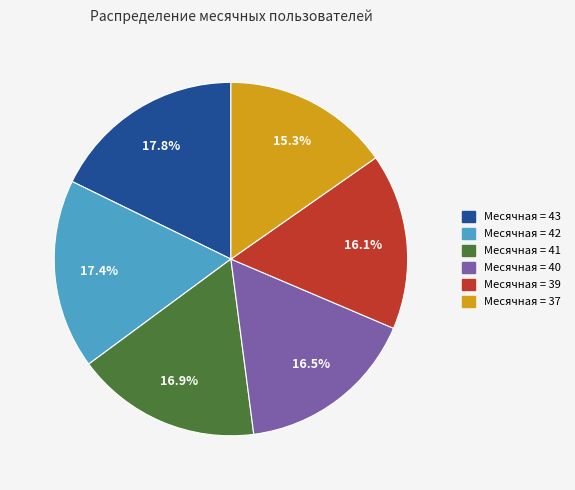

Is there a majority slice in this chart?

No